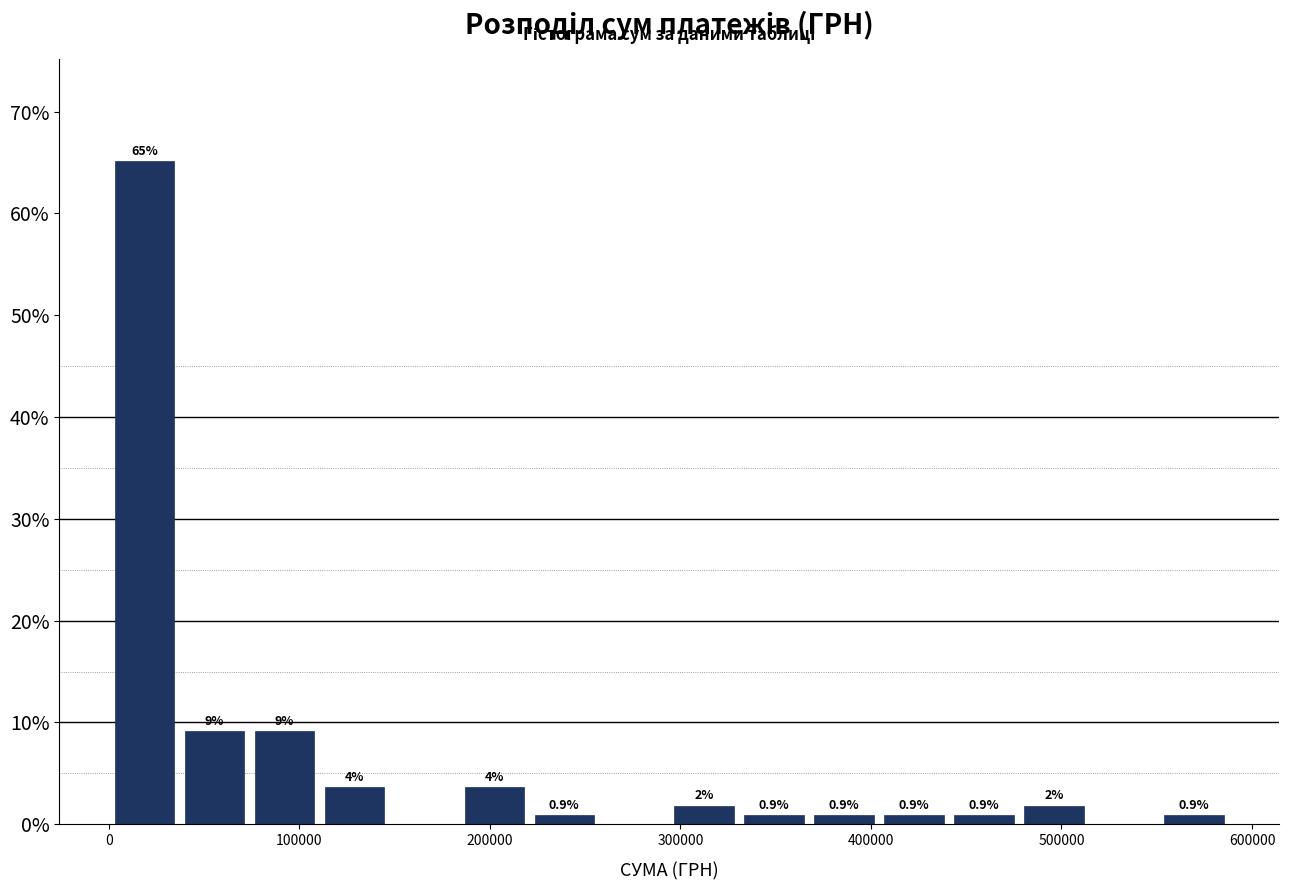

Around what value on the x-axis is the tallest bar? Give the approximate position of its centre, as read against the axis.

20000